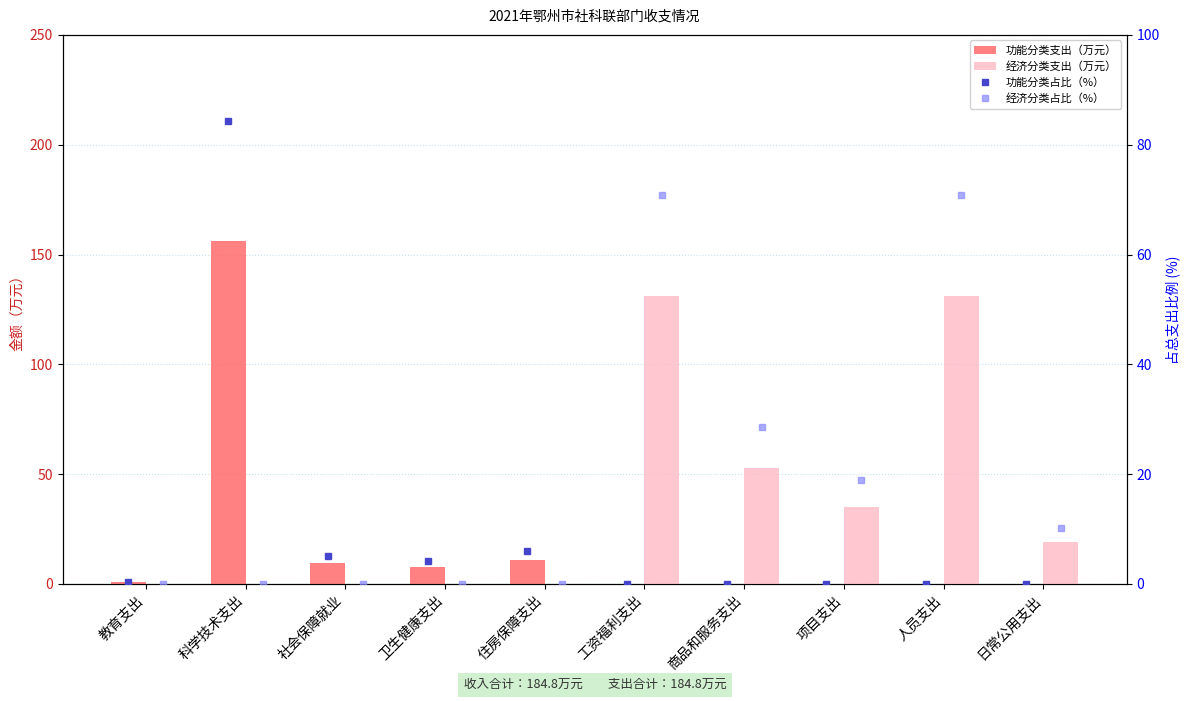

What is the maximum value for 经济分类占比（%）?

70.8